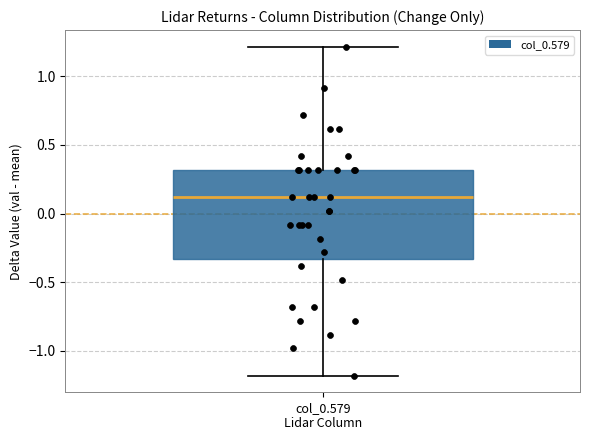

Read this box plot against the y-axis: the position of the median line, the range covered by the box, and the ends of both whiskers. The values are not printed on the chart, so give them approximately, as read against the axis.

median 0.10, box -0.35 to 0.30, whiskers -1.20 to 1.20